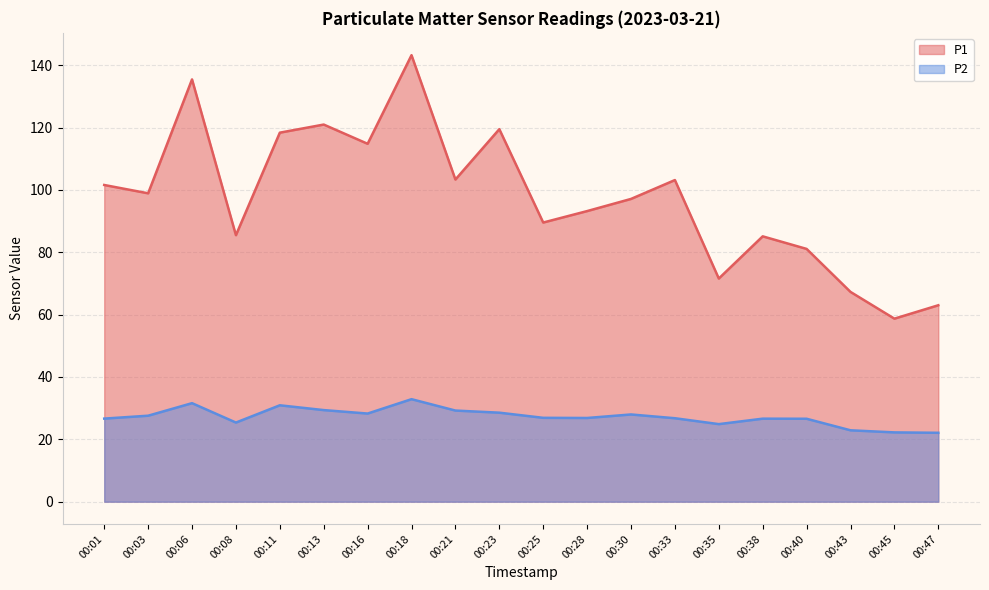

Reading left to right, transcribe all the data shown in this chart.

P1: 101.6	98.9	135.4	85.5	118.3	121.0	114.8	143.2	103.3	119.5	89.5	93.2	97.1	103.2	71.6	85.1	81.1	67.3	58.7	63.0
P2: 26.6	27.6	31.6	25.4	30.9	29.4	28.3	32.9	29.2	28.6	26.9	26.9	28.0	26.8	24.9	26.6	26.6	22.9	22.2	22.1